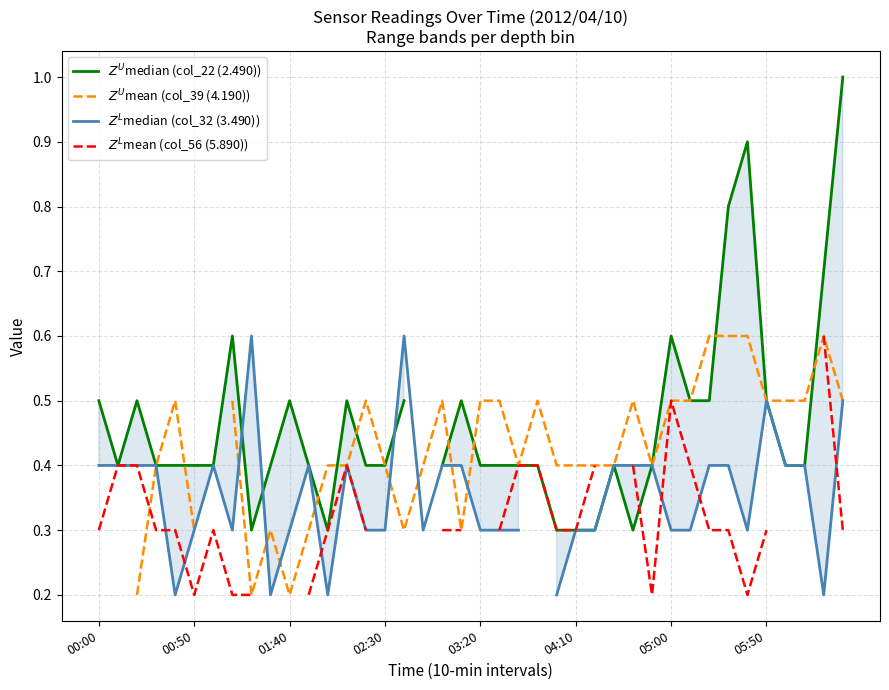

True or false: $Z^L$median (col_32 (3.490)) and $Z^U$median (col_22 (2.490)) intersect in this chart.

True